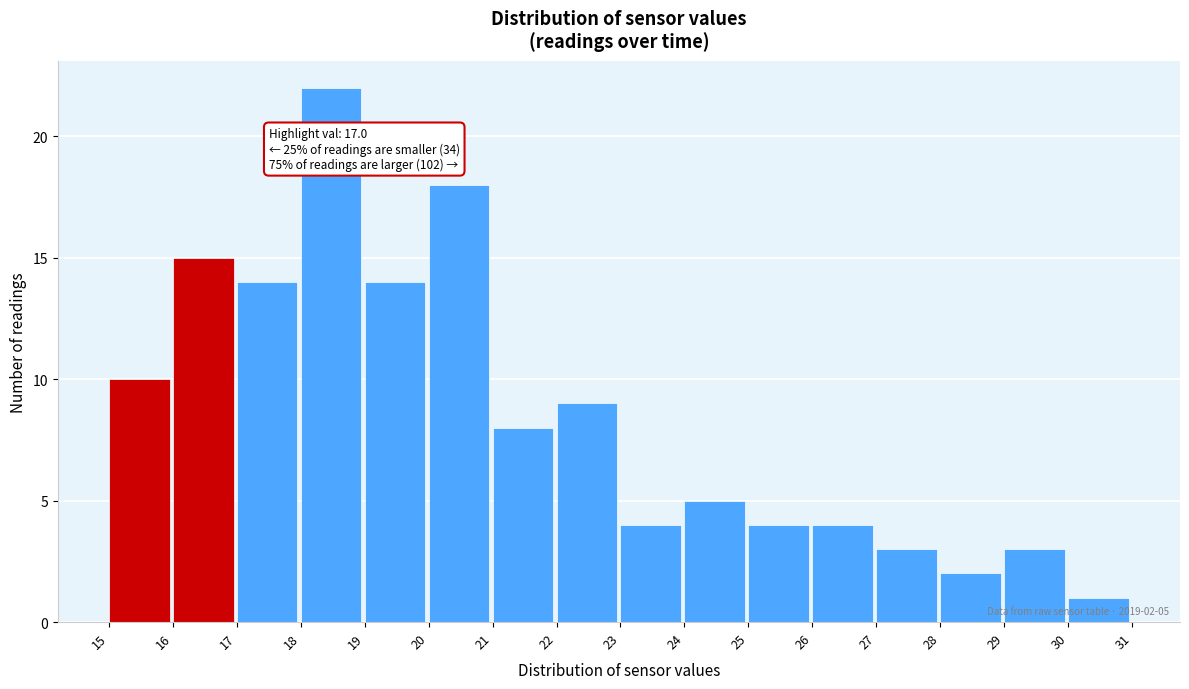

Over which range of the x-axis is the bar tallest?

18 to 19